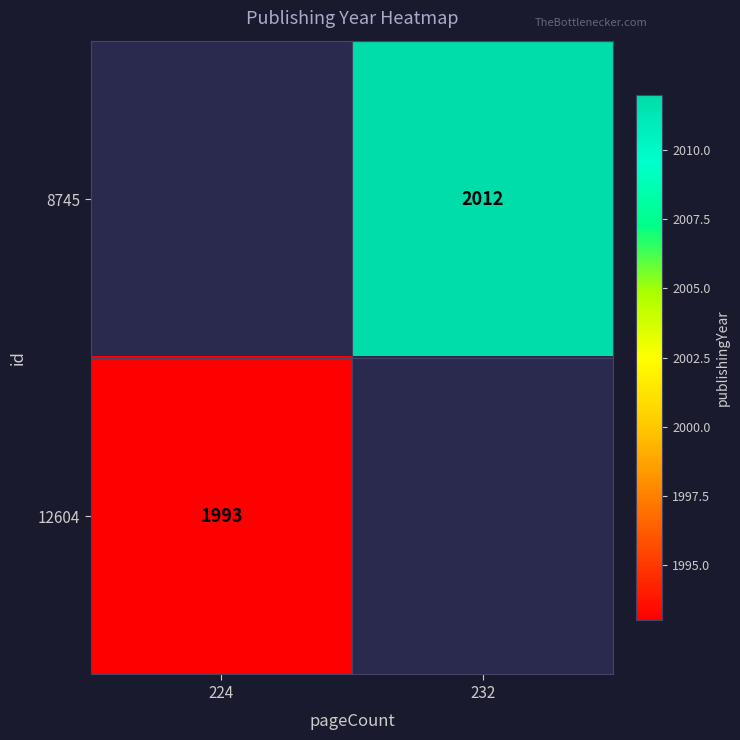

How many distinct data groups are displayed?

2